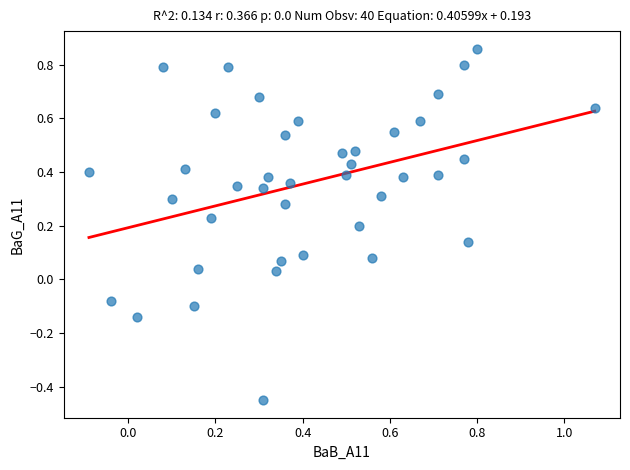

What is the range of X values (max minus min)?

1.2